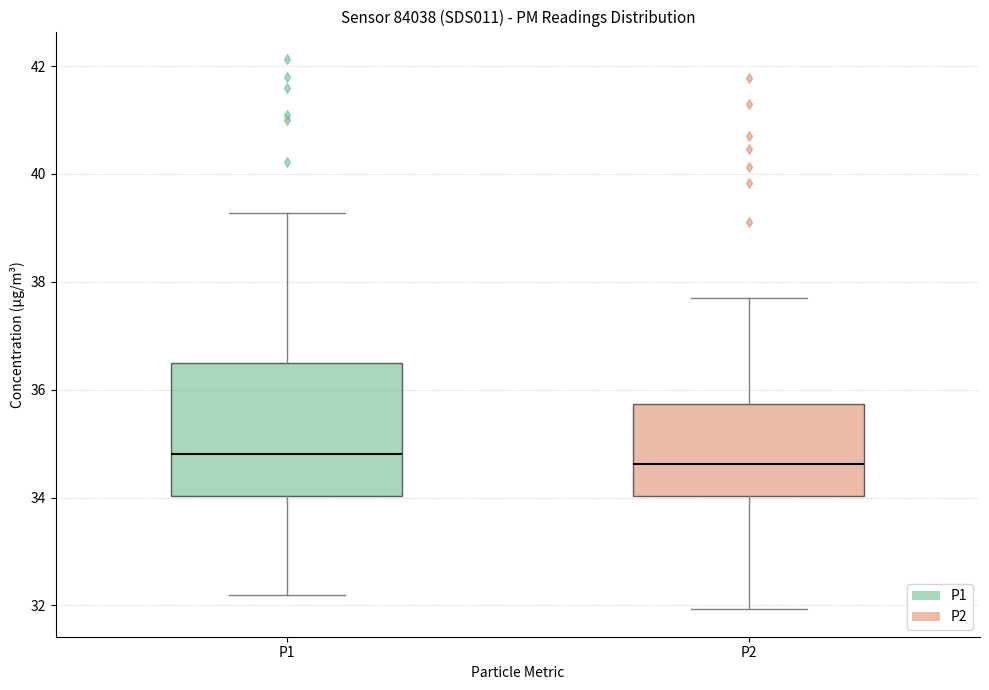

Where is the lower edge of the box for P1 on the y-axis? The values are not printed on the chart, so give them approximately, as read against the axis.

34.0